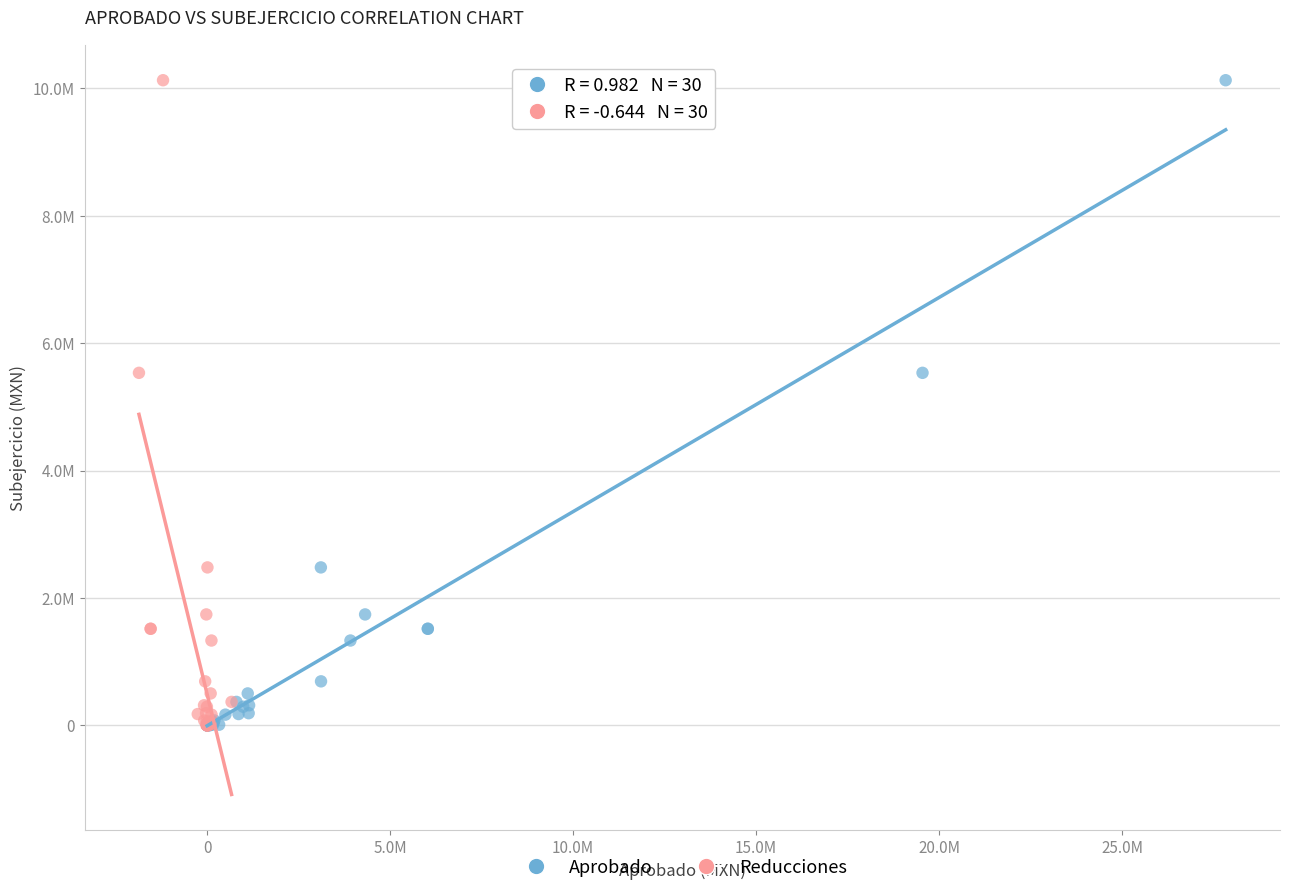

What are all the series names shown in the legend?

Aprobado, Reducciones